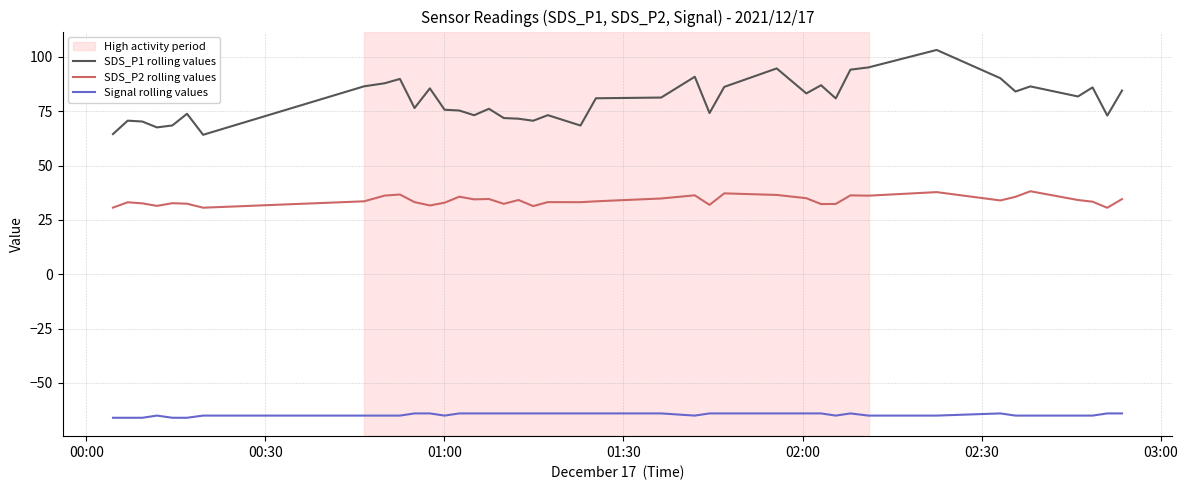

List the series in order of their overall mean, lowest first.

Signal rolling values, SDS_P2 rolling values, SDS_P1 rolling values